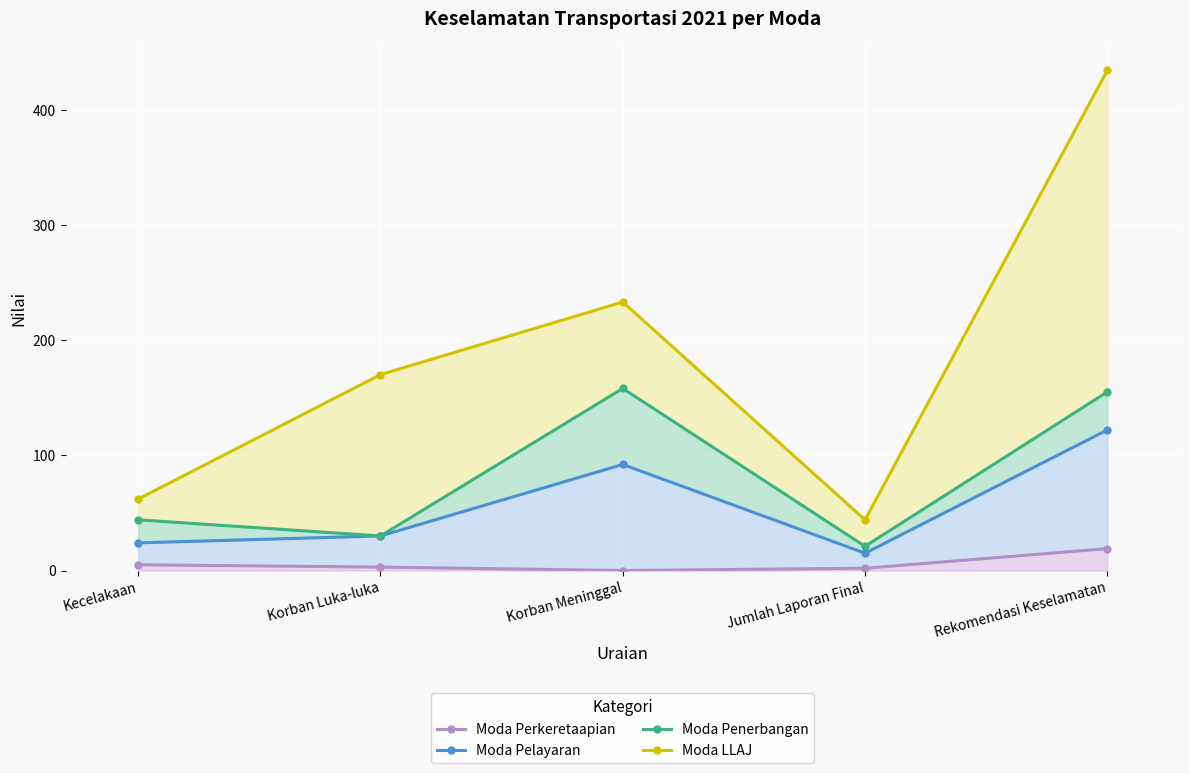

What is the difference between the Moda Perkeretaapian values at Korban Luka-luka and Jumlah Laporan Final?

1